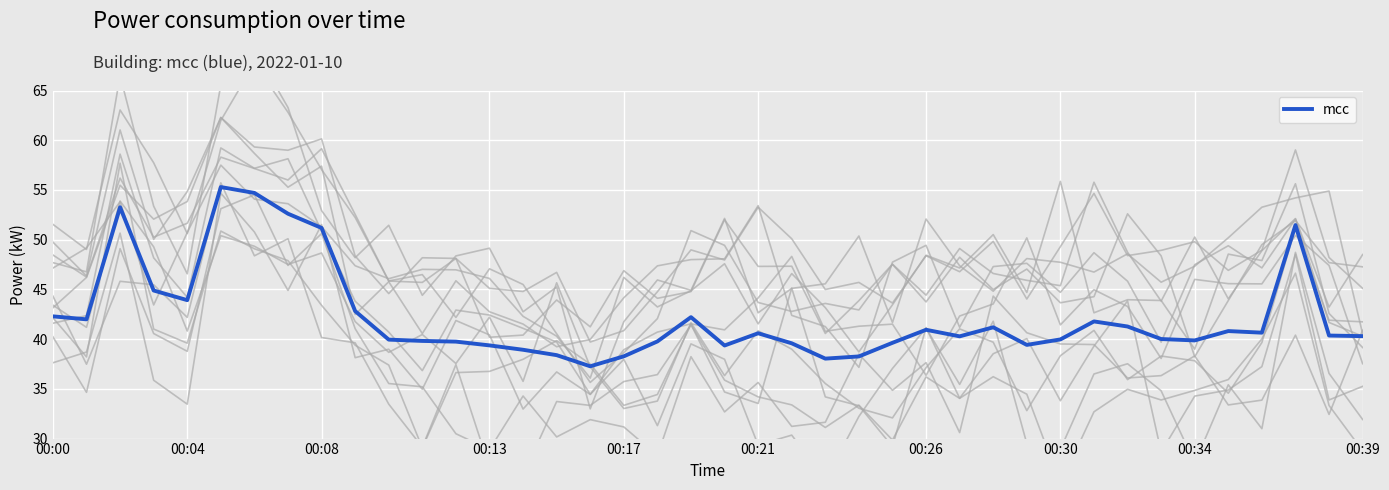

True or false: mcc has a value of 39.4 at 00:13.

True